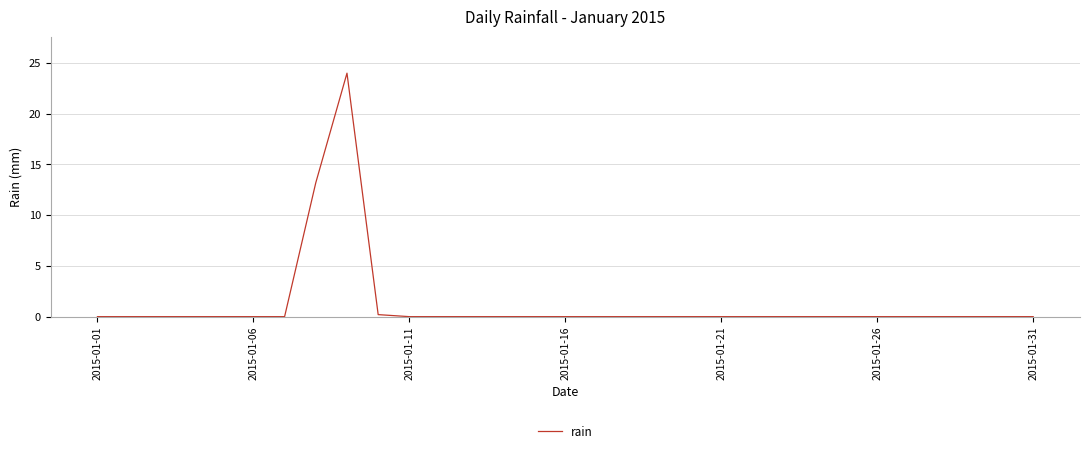

What is the greatest value displayed?

24.0